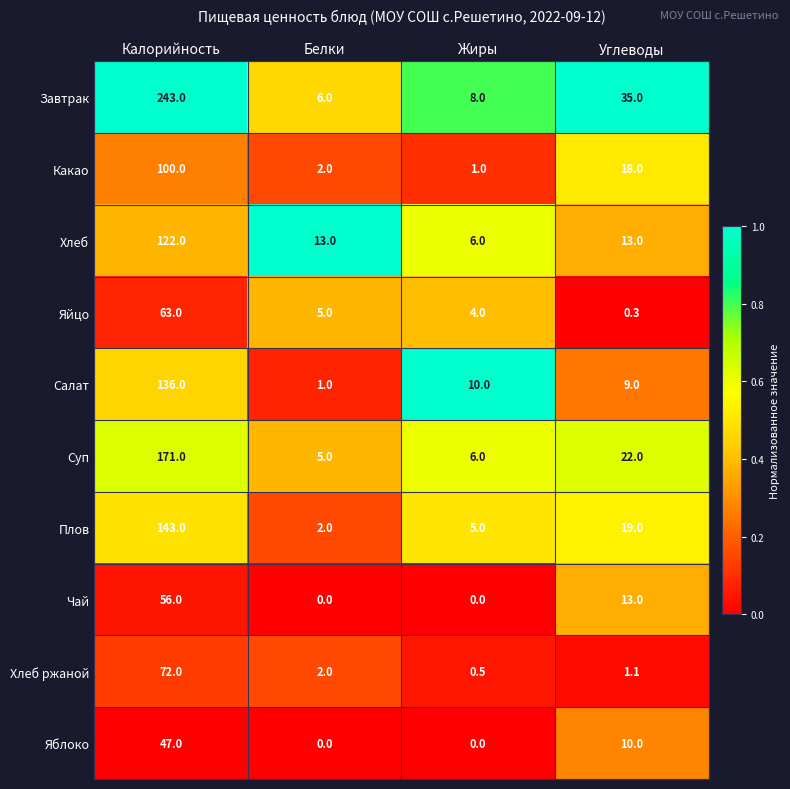

Where is Суп nearest to the value 88?

Углеводы